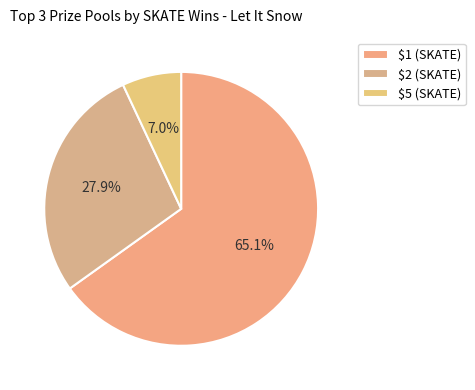

To the nearest percent, what is the difference between the $2 (SKATE) and $5 (SKATE) slice percentages?

21%